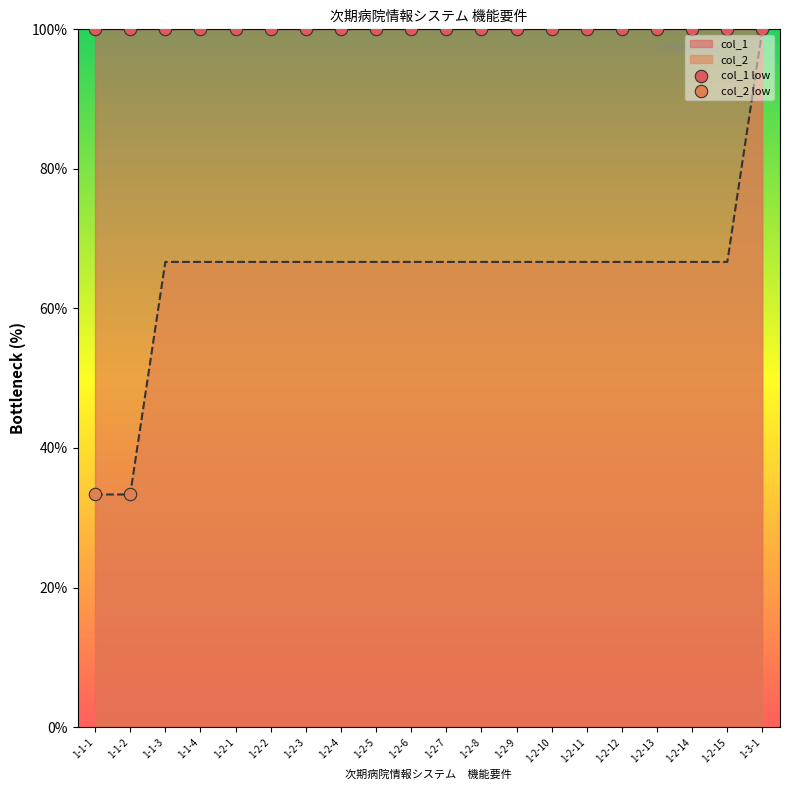

What is the ratio of the value at 1-2-13 to the value at 1-2-10?

1.0